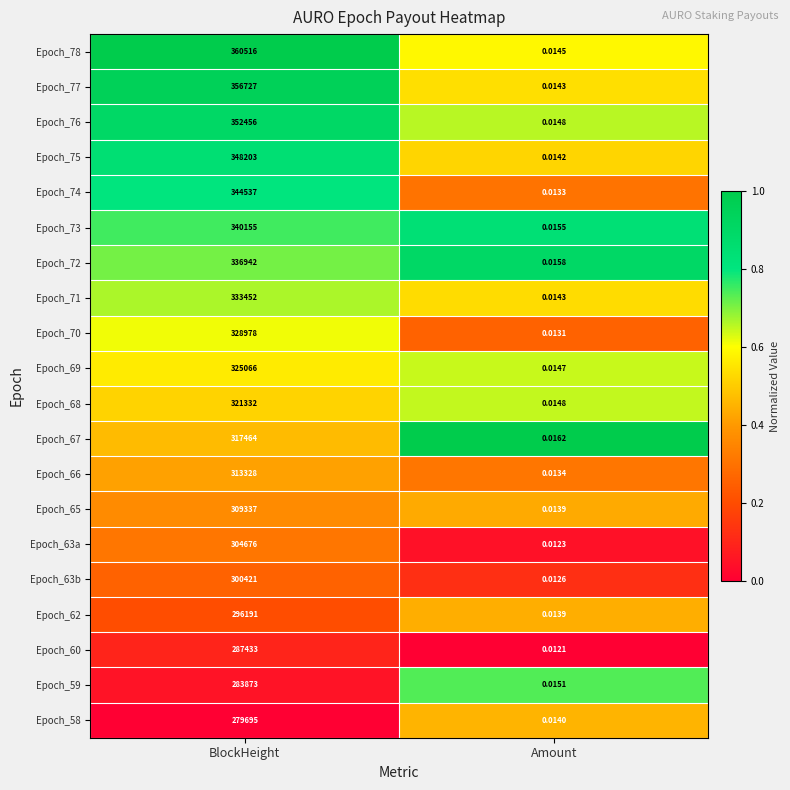

Which label corresponds to the largest value in the chart?

BlockHeight